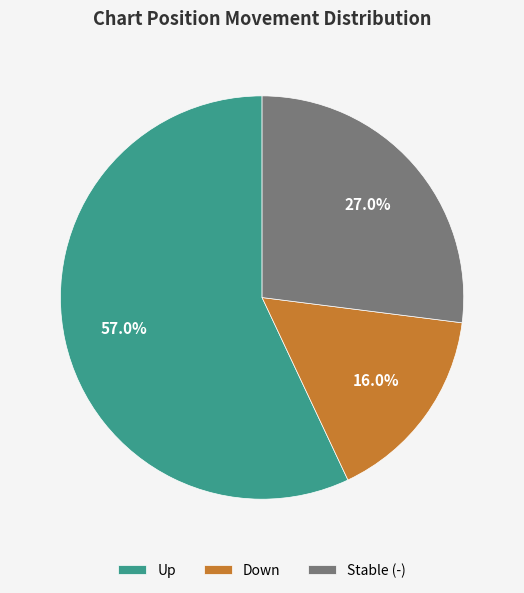

What percentage is NOT represented by Down?

84.0%